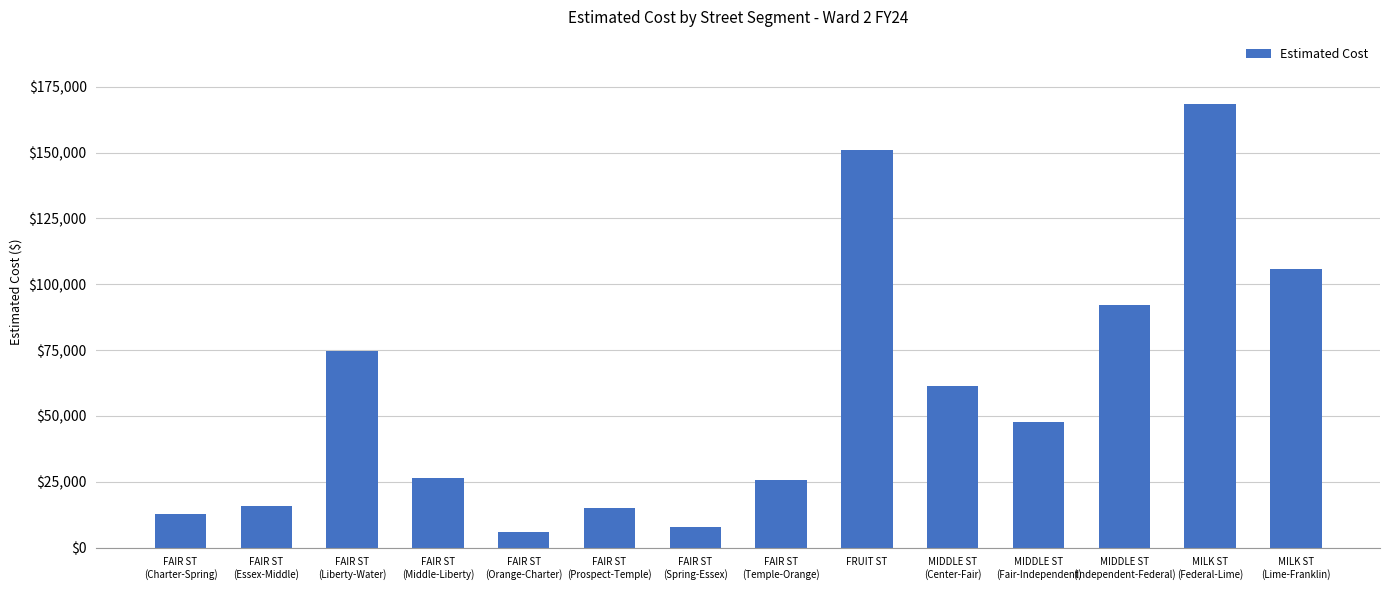

What is the greatest value displayed?

168627.5